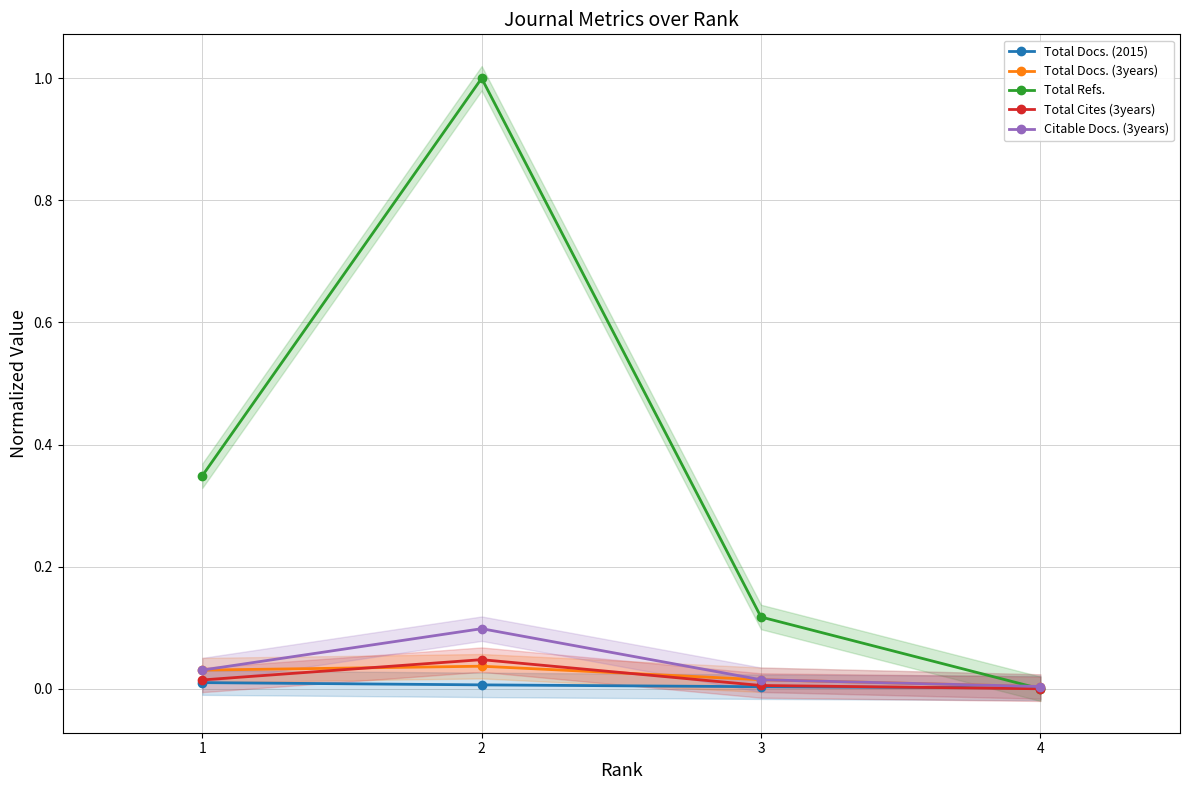

Which series has the widest spread of values?

Total Refs.